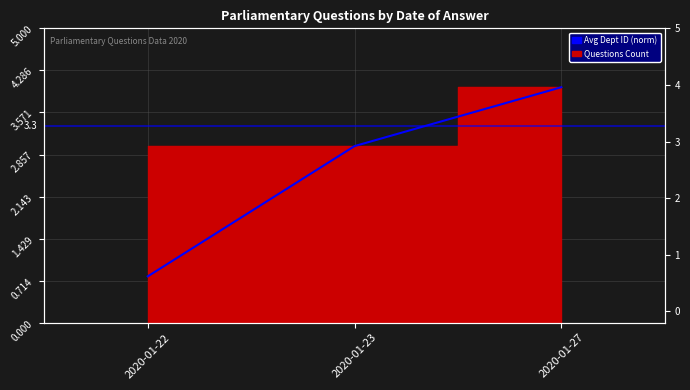

What is the value of the 1st point from the left?

0.8